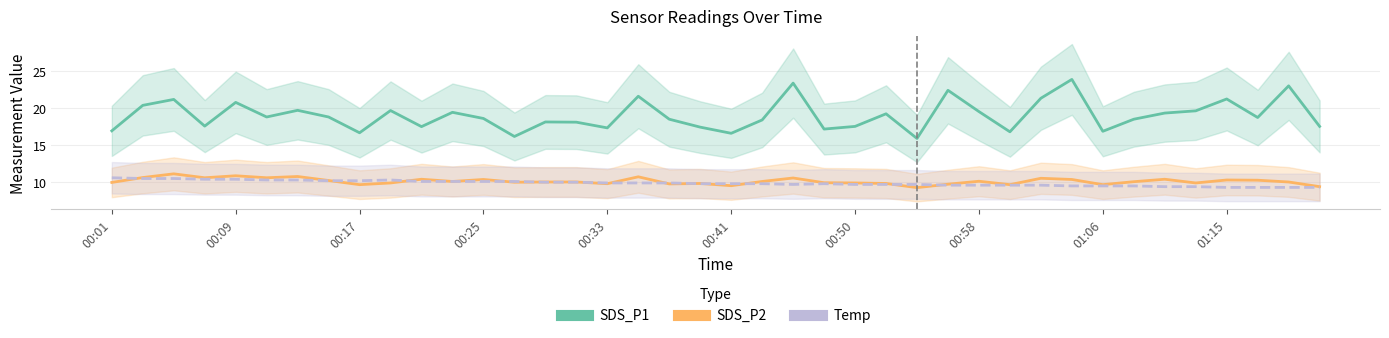

Which has a higher value, 00:01 or 00:29?

00:29